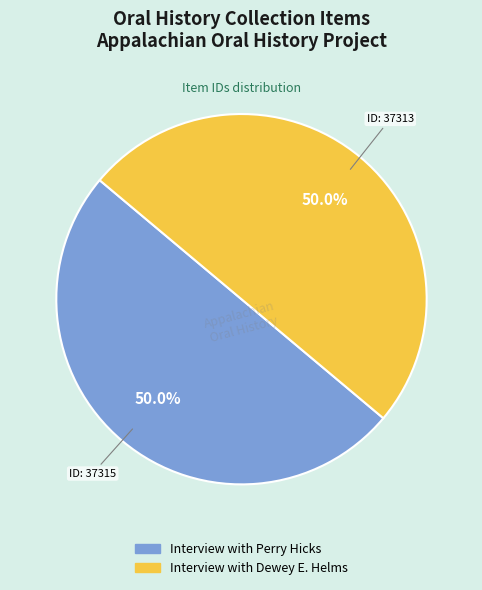

Combined, what portion of the pie is Interview with Dewey E. Helms and Interview with Perry Hicks?

100.0%